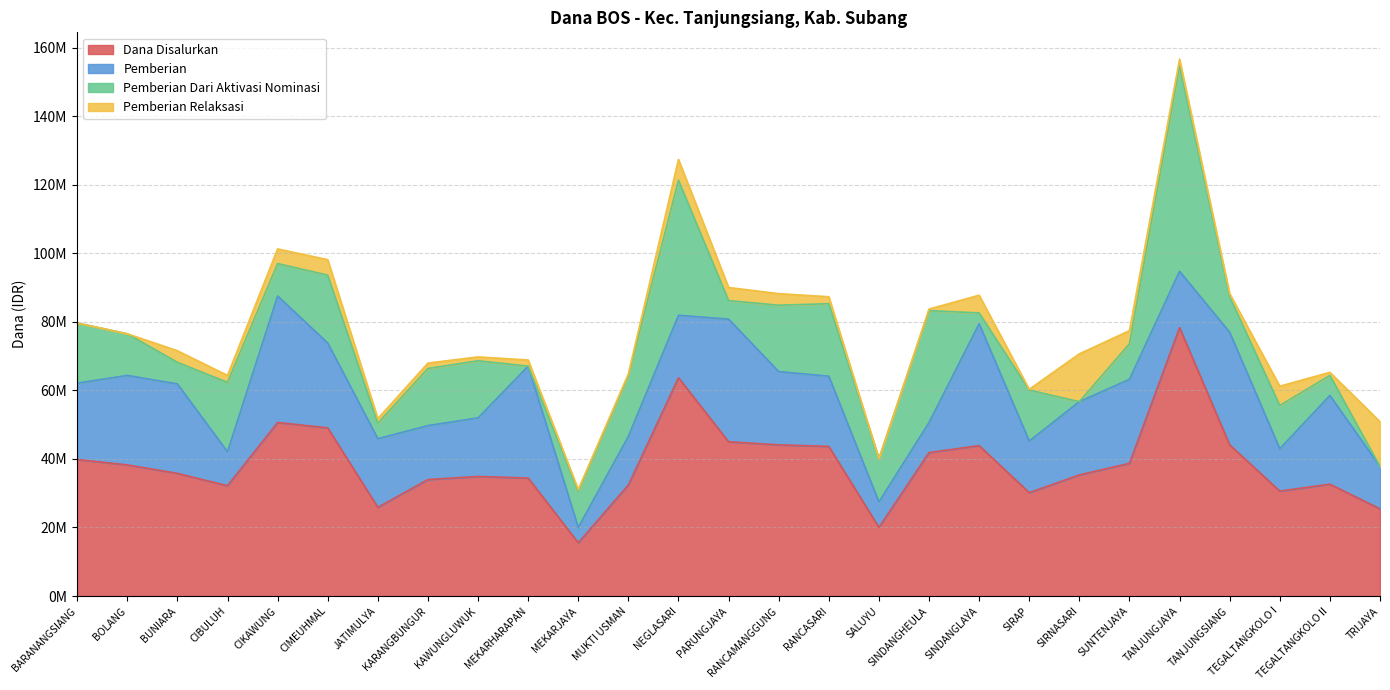

Reading left to right, extract all data points from this chart.

Dana Disalurkan: BARANANGSIANG=39825000	BOLANG=38250000	BUNIARA=35775000	CIBULUH=32175000	CIKAWUNG=50625000	CIMEUHMAL=49050000	JATIMULYA=25875000	KARANGBUNGUR=33975000	KAWUNGLUWUK=34875000	MEKARHARAPAN=34425000	MEKARJAYA=15525000	MUKTI USMAN=32400000	NEGLASARI=63675000	PARUNGJAYA=45000000	RANCAMANGGUNG=44100000	RANCASARI=43650000	SALUYU=20025000	SINDANGHEULA=41850000	SINDANGLAYA=43875000	SIRAP=30150000	SIRNASARI=35325000	SUNTENJAYA=38700000	TANJUNGJAYA=78300000	TANJUNGSIANG=44100000	TEGALTANGKOLO I=30600000	TEGALTANGKOLO II=32625000	TRIJAYA=25425000
Pemberian: BARANANGSIANG=22275000	BOLANG=26100000	BUNIARA=26100000	CIBULUH=9900000	CIKAWUNG=36900000	CIMEUHMAL=24750000	JATIMULYA=20025000	KARANGBUNGUR=15750000	KAWUNGLUWUK=17100000	MEKARHARAPAN=32625000	MEKARJAYA=4500000	MUKTI USMAN=14175000	NEGLASARI=18225000	PARUNGJAYA=35775000	RANCAMANGGUNG=21375000	RANCASARI=20475000	SALUYU=7425000	SINDANGHEULA=8775000	SINDANGLAYA=35550000	SIRAP=15075000	SIRNASARI=21375000	SUNTENJAYA=24525000	TANJUNGJAYA=16425000	TANJUNGSIANG=32850000	TEGALTANGKOLO I=12375000	TEGALTANGKOLO II=25875000	TRIJAYA=12375000
Pemberian Dari Aktivasi Nominasi: BARANANGSIANG=17550000	BOLANG=12150000	BUNIARA=6300000	CIBULUH=20250000	CIKAWUNG=9450000	CIMEUHMAL=19800000	JATIMULYA=4500000	KARANGBUNGUR=16650000	KAWUNGLUWUK=16650000	MEKARHARAPAN=0	MEKARJAYA=10575000	MUKTI USMAN=17775000	NEGLASARI=39375000	PARUNGJAYA=5400000	RANCAMANGGUNG=19350000	RANCASARI=21150000	SALUYU=12600000	SINDANGHEULA=32625000	SINDANGLAYA=3150000	SIRAP=14850000	SIRNASARI=0	SUNTENJAYA=10350000	TANJUNGJAYA=59850000	TANJUNGSIANG=10350000	TEGALTANGKOLO I=12600000	TEGALTANGKOLO II=5850000	TRIJAYA=0
Pemberian Relaksasi: BARANANGSIANG=0	BOLANG=0	BUNIARA=3375000	CIBULUH=2025000	CIKAWUNG=4275000	CIMEUHMAL=4500000	JATIMULYA=1350000	KARANGBUNGUR=1575000	KAWUNGLUWUK=1125000	MEKARHARAPAN=1800000	MEKARJAYA=450000	MUKTI USMAN=450000	NEGLASARI=6075000	PARUNGJAYA=3825000	RANCAMANGGUNG=3375000	RANCASARI=2025000	SALUYU=0	SINDANGHEULA=450000	SINDANGLAYA=5175000	SIRAP=225000	SIRNASARI=13950000	SUNTENJAYA=3825000	TANJUNGJAYA=2025000	TANJUNGSIANG=900000	TEGALTANGKOLO I=5625000	TEGALTANGKOLO II=900000	TRIJAYA=13050000